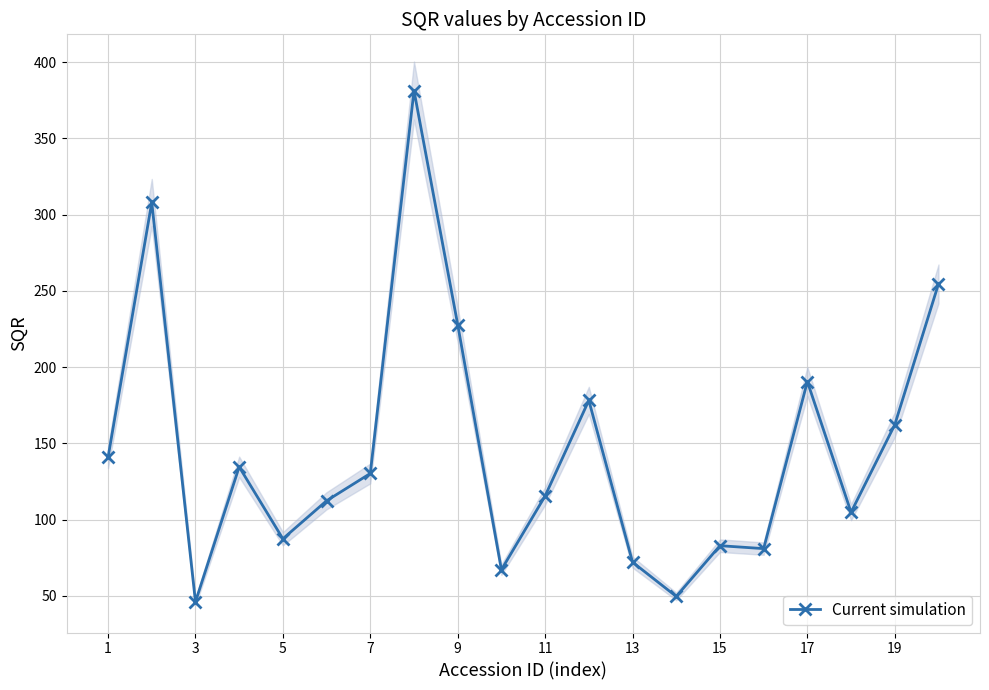

What is the highest value of the Current simulation series?

381.4